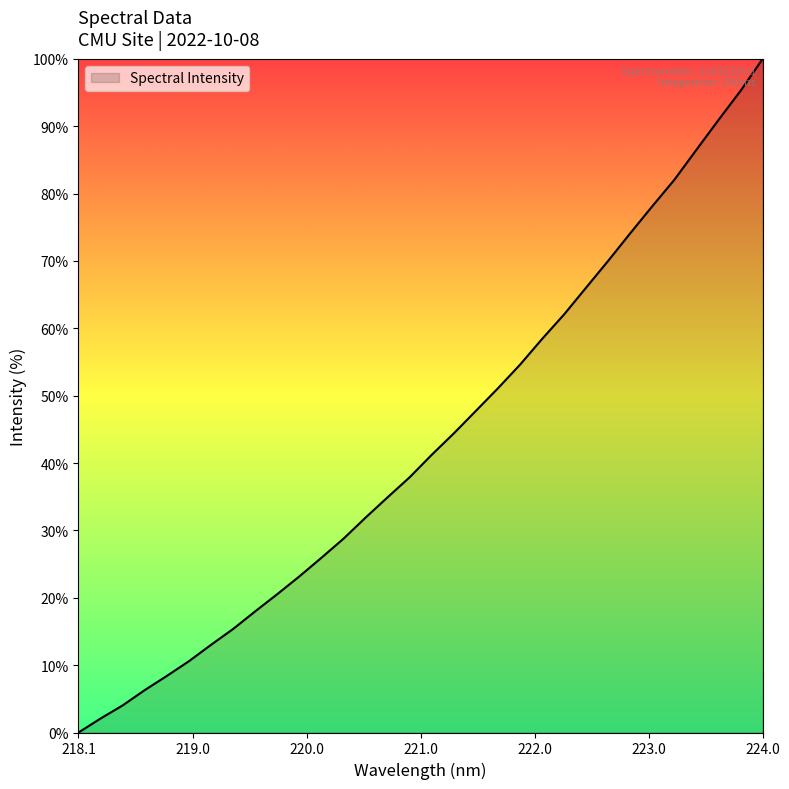

What is the difference between the maximum and minimum values?

100.0